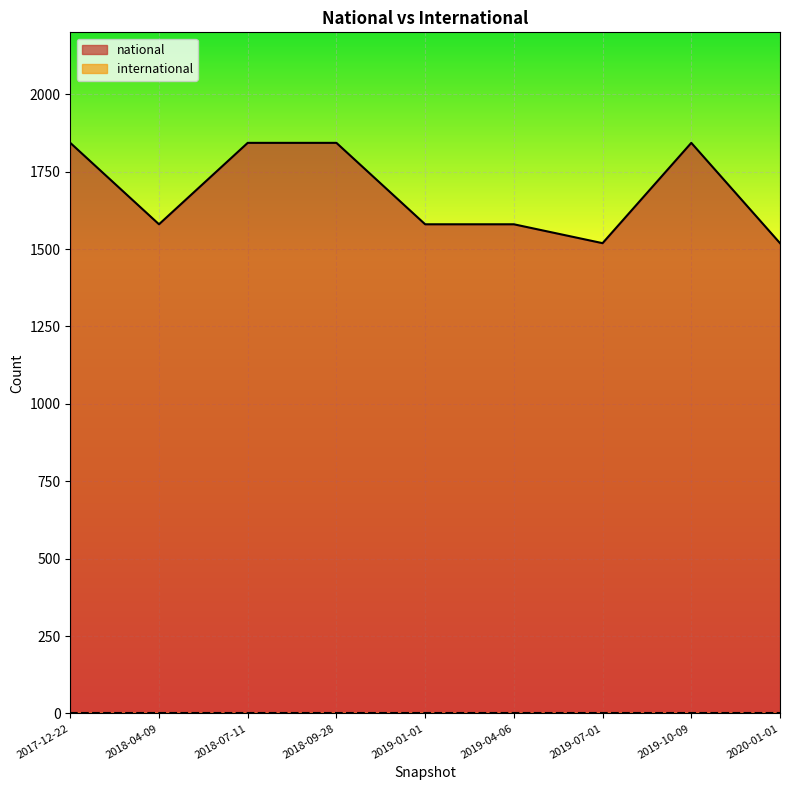

Count the values in the range 1580 to 1843.

7